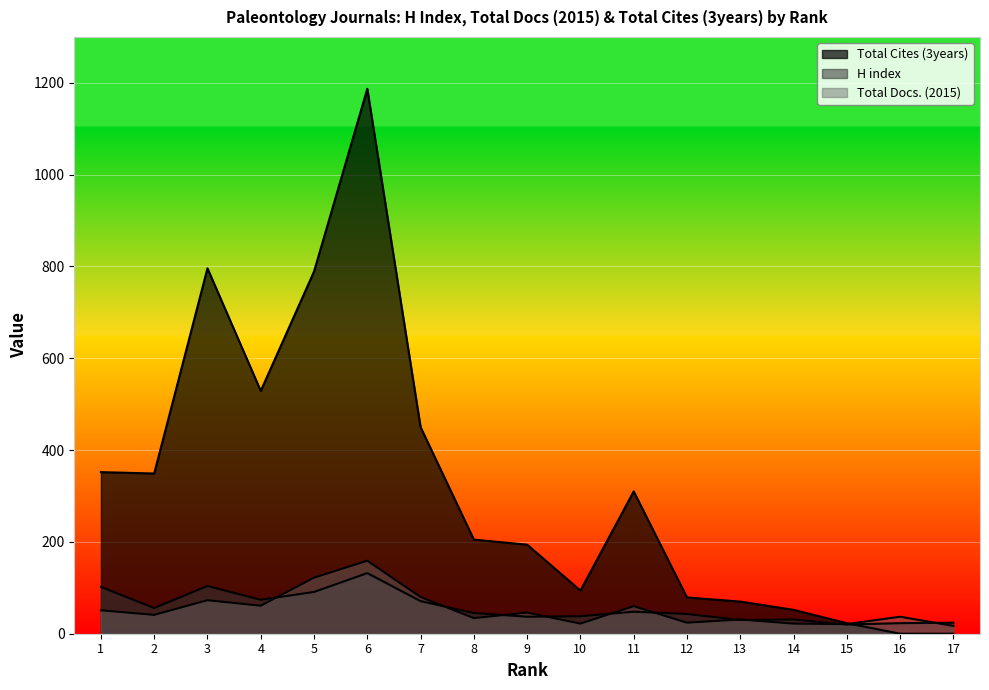

Which series has the largest total across all categories?

Total Cites (3years)